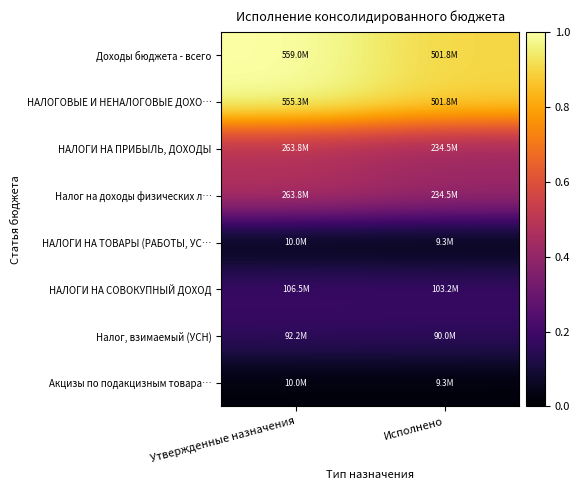

What is the total value across all series at Утвержденные назначения?

3.3